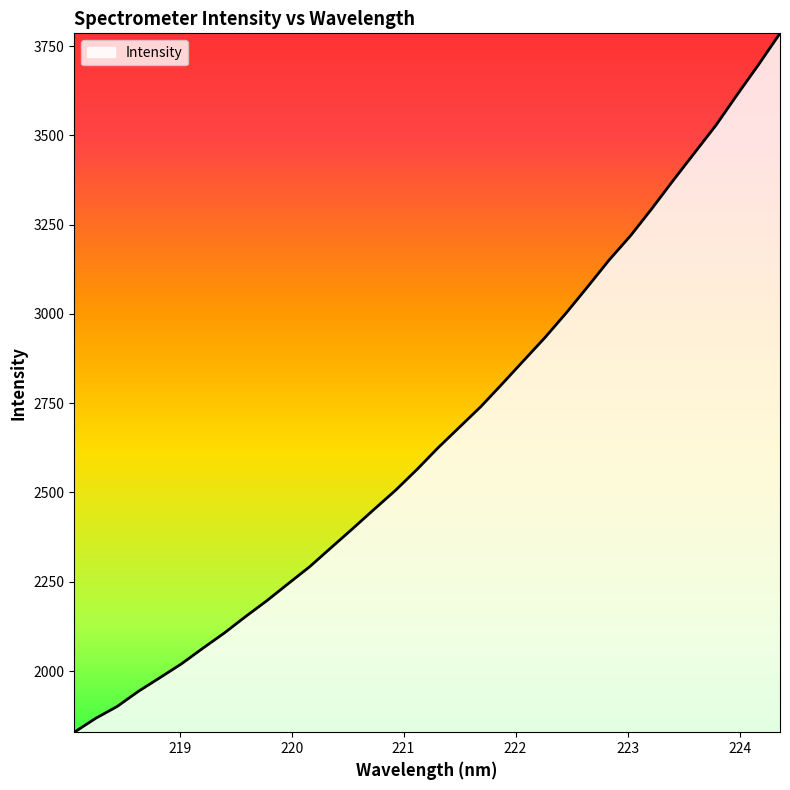

What is the smallest value displayed?

1828.6